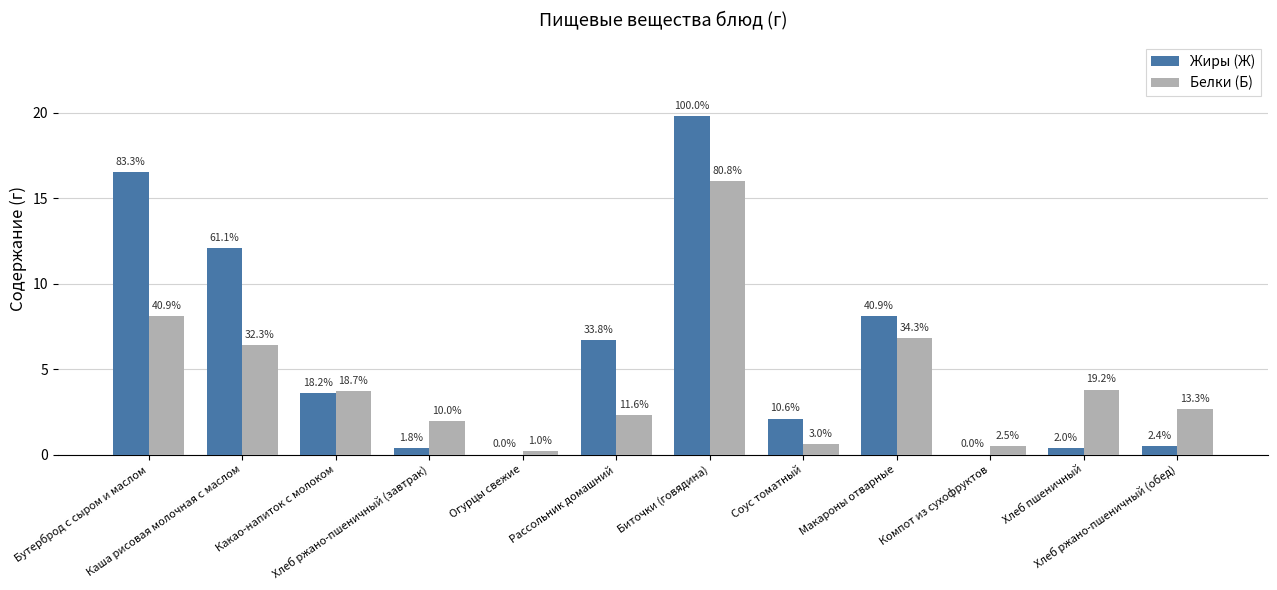

Is the value of Жиры (Ж) at Соус томатный greater than the value of Белки (Б) at Хлеб ржано-пшеничный (обед)?

No